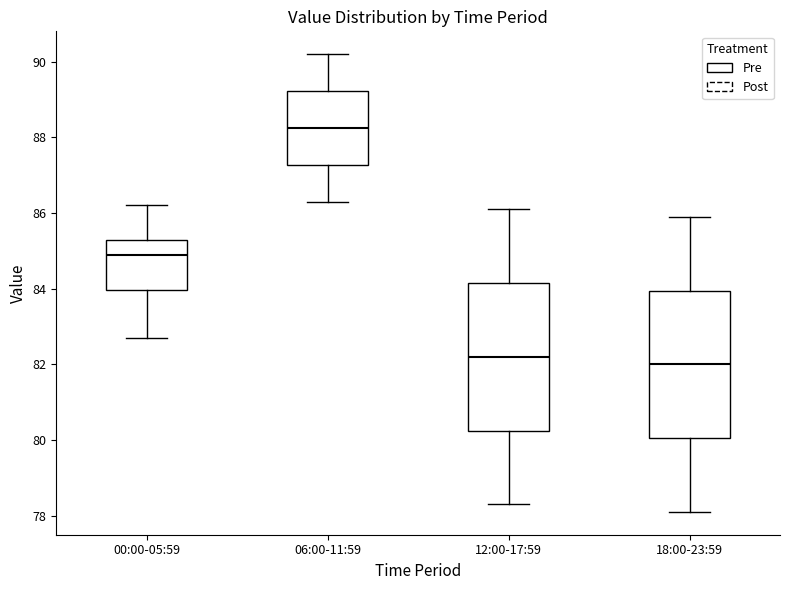

Reading left to right, read every box against the y-axis: the position of its median line, the range the box covers, and the ends of its whiskers. The values are not printed on the chart, so give them approximately, as read against the axis.

00:00-05:59: median 85.0, box 84.0 to 85.4, whiskers 82.8 to 86.2
06:00-11:59: median 88.2, box 87.2 to 89.2, whiskers 86.4 to 90.2
12:00-17:59: median 82.2, box 80.2 to 84.2, whiskers 78.4 to 86.2
18:00-23:59: median 82.0, box 80.0 to 84.0, whiskers 78.2 to 86.0